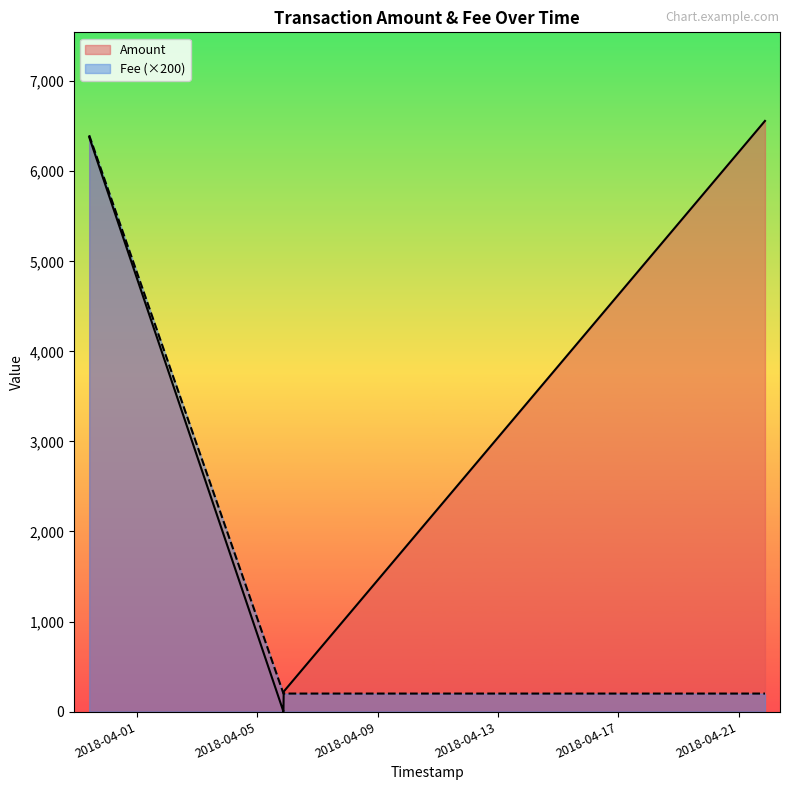

What position from the left is 2018-04-05 21:02:01?

2